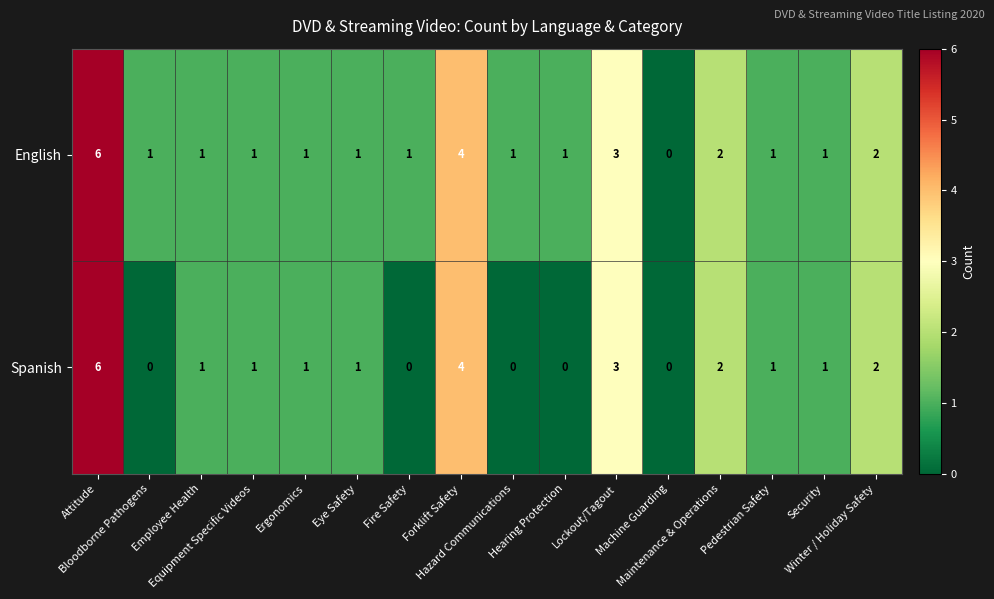

What is the sum of all Spanish values?

23